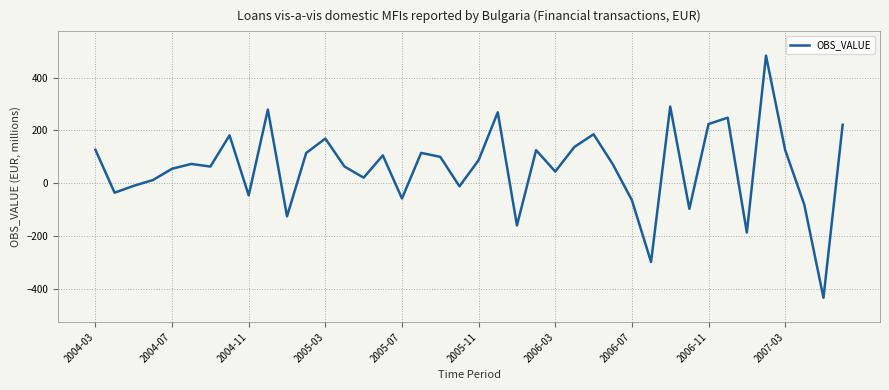

What is the maximum value shown in the chart?

483.2